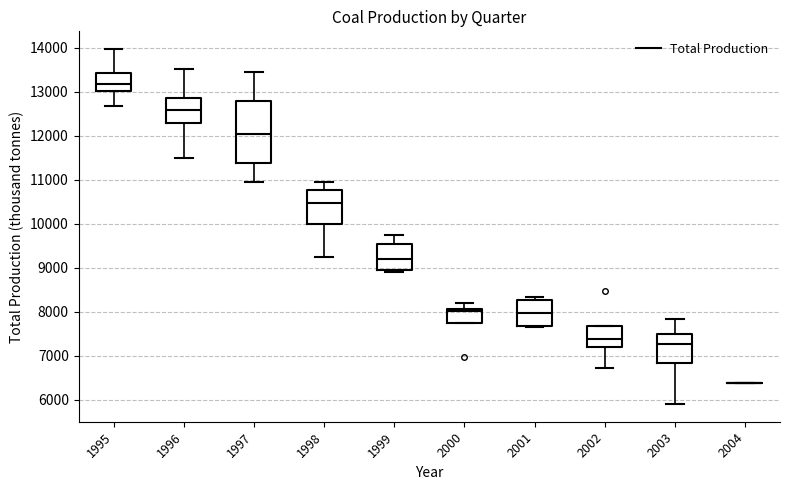

Reading left to right, read every box against the y-axis: the position of its median line, the range the box covers, and the ends of its whiskers. The values are not printed on the chart, so give them approximately, as read against the axis.

1995: median 13200, box 13000 to 13400, whiskers 12700 to 14000
1996: median 12600, box 12300 to 12900, whiskers 11500 to 13500
1997: median 12000, box 11400 to 12800, whiskers 11000 to 13500
1998: median 10500, box 10000 to 10800, whiskers 9300 to 11000
1999: median 9200, box 8900 to 9500, whiskers 8900 to 9800
2000: median 8000, box 7700 to 8100, whiskers 7700 to 8200
2001: median 8000, box 7700 to 8300, whiskers 7700 (just below the box's lower edge) to 8300 (just above the box's upper edge)
2002: median 7400, box 7200 to 7700, whiskers 6700 to 7700
2003: median 7300, box 6800 to 7500, whiskers 5900 to 7800
2004: box collapsed to a line at 6400, whiskers 6400 to 6400